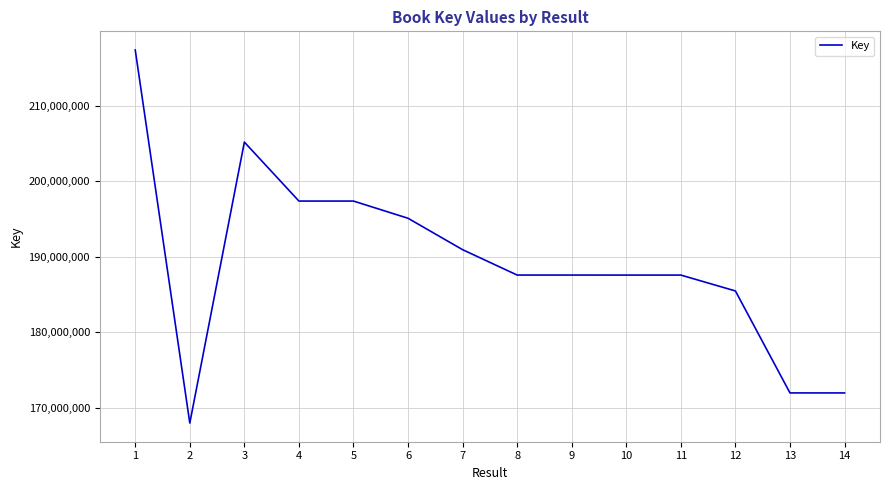

How many distinct data groups are displayed?

1